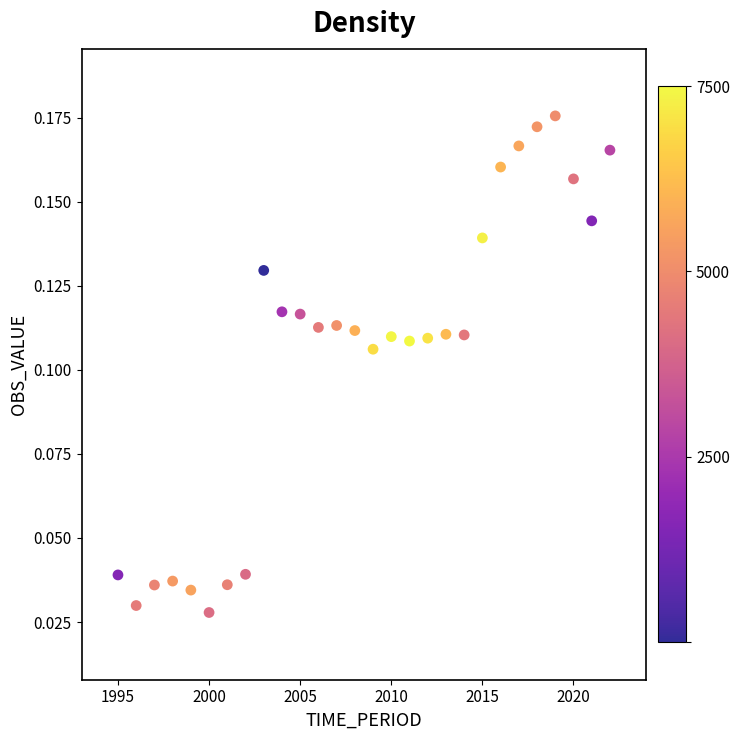

How many points are shown in the scatter plot?

28